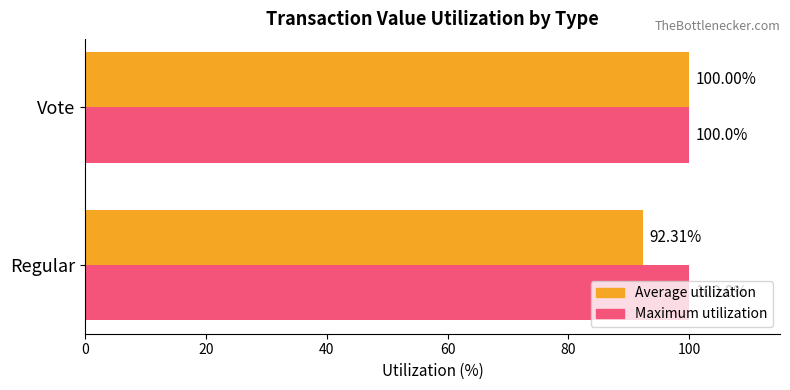

At how many categories does at least one series exceed 93?

2